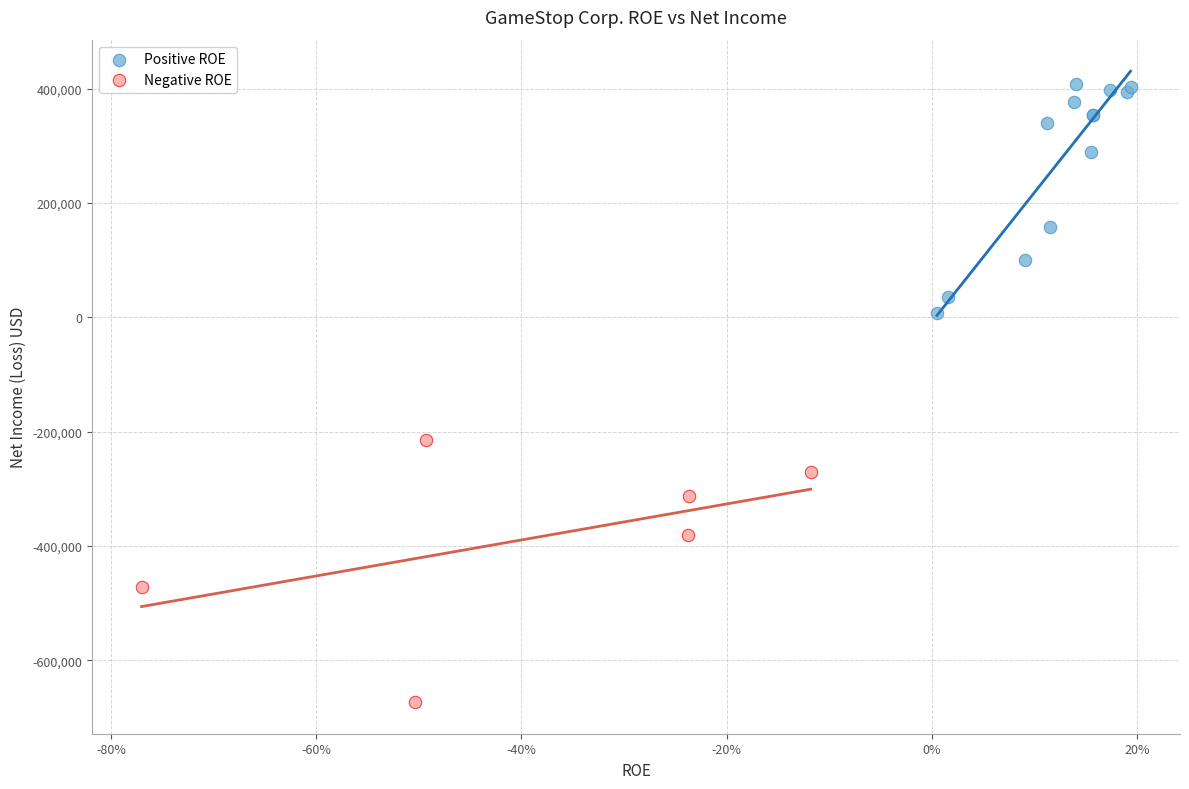

What are all the series names shown in the legend?

Positive ROE, Negative ROE